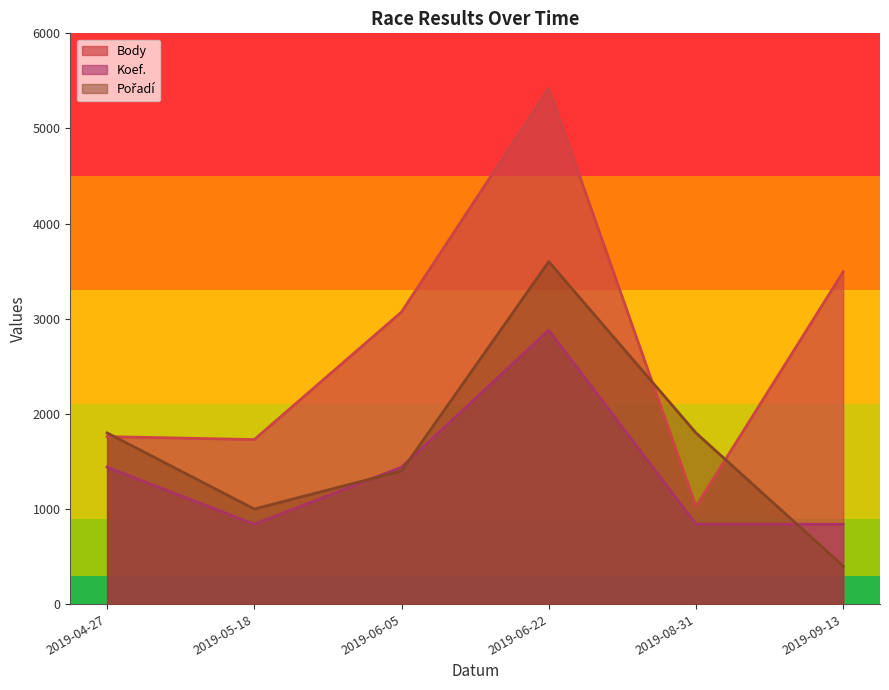

Which category has the lowest value in the Body series?

2019-08-31